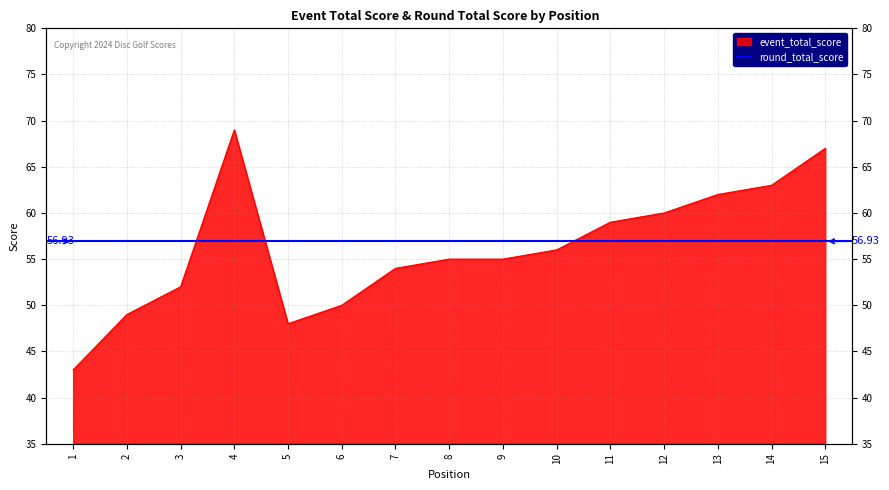

What is the ratio of the value at 14 to the value at 2?

1.3